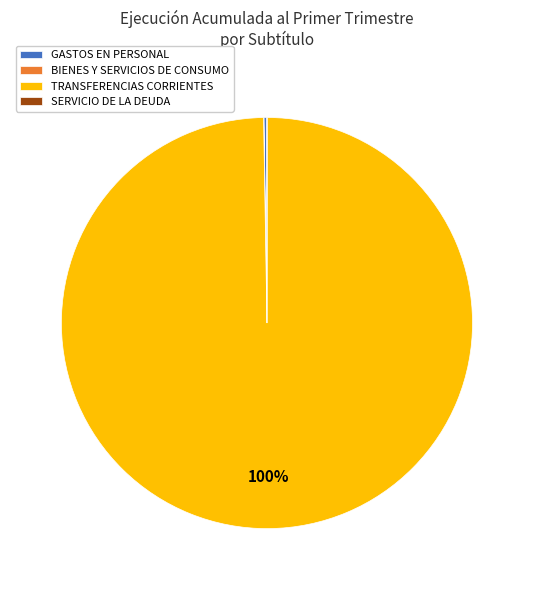

What is the largest slice in the pie chart?

TRANSFERENCIAS CORRIENTES